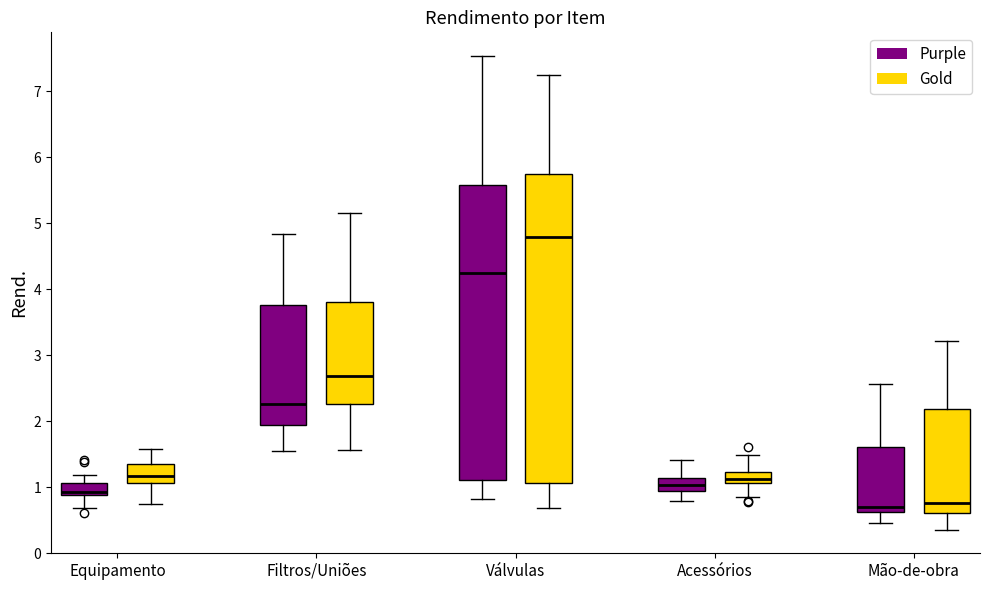

Where is the lower edge of the box for Válvulas (Gold) on the y-axis? The values are not printed on the chart, so give them approximately, as read against the axis.

1.1